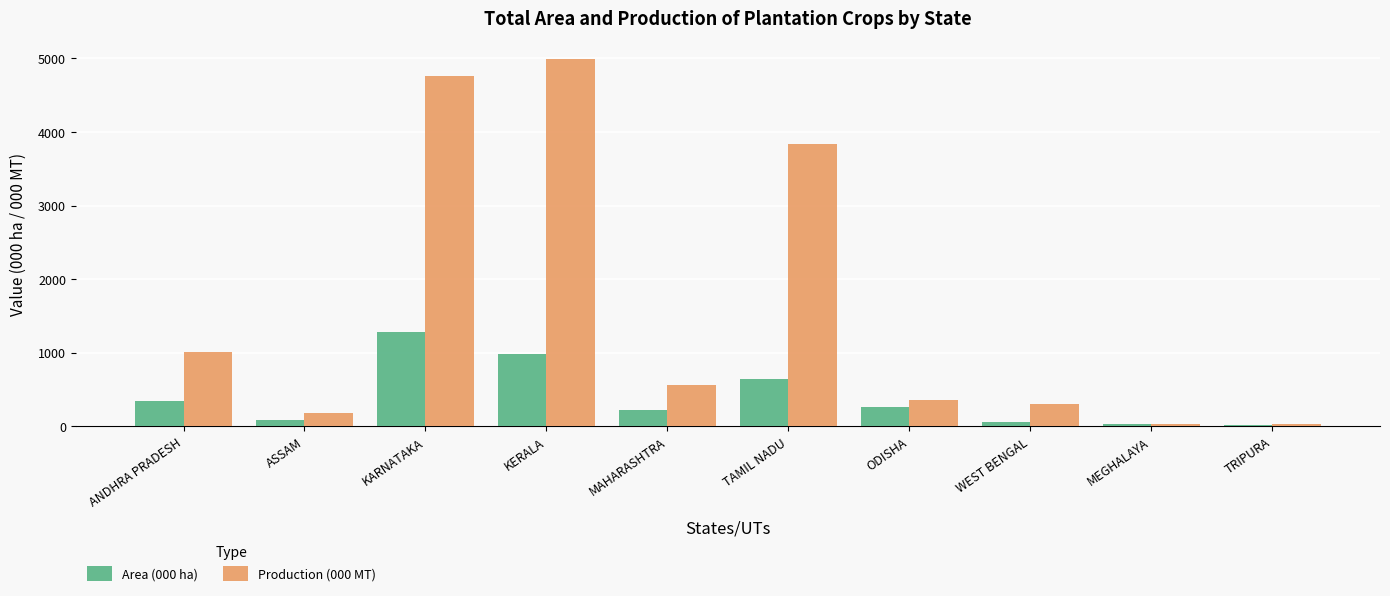

The value of Area (000 ha) at ODISHA is 266.0. True or false?

True